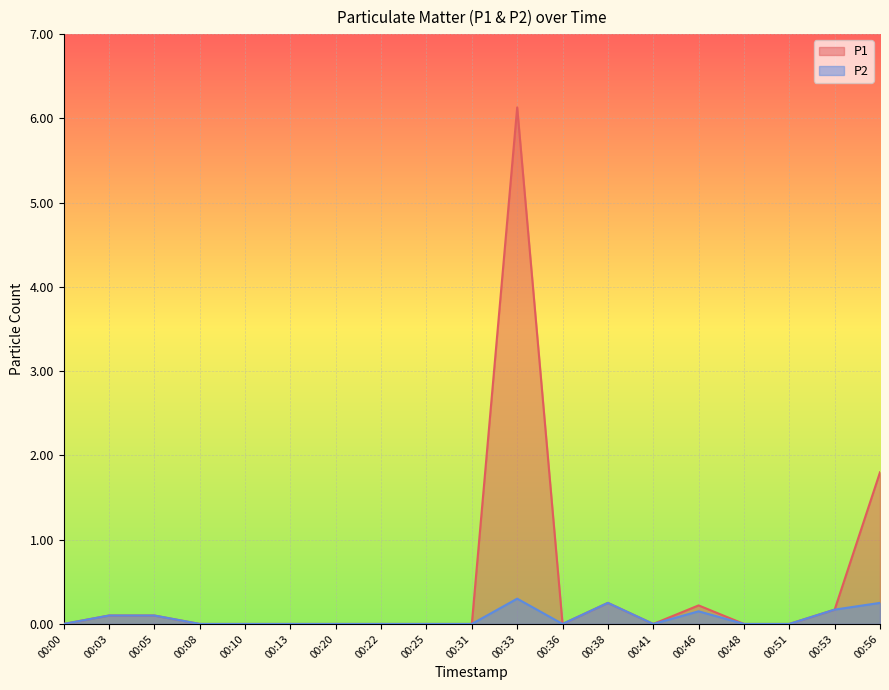

Rank the series by their average value, from highest to lowest.

P1, P2